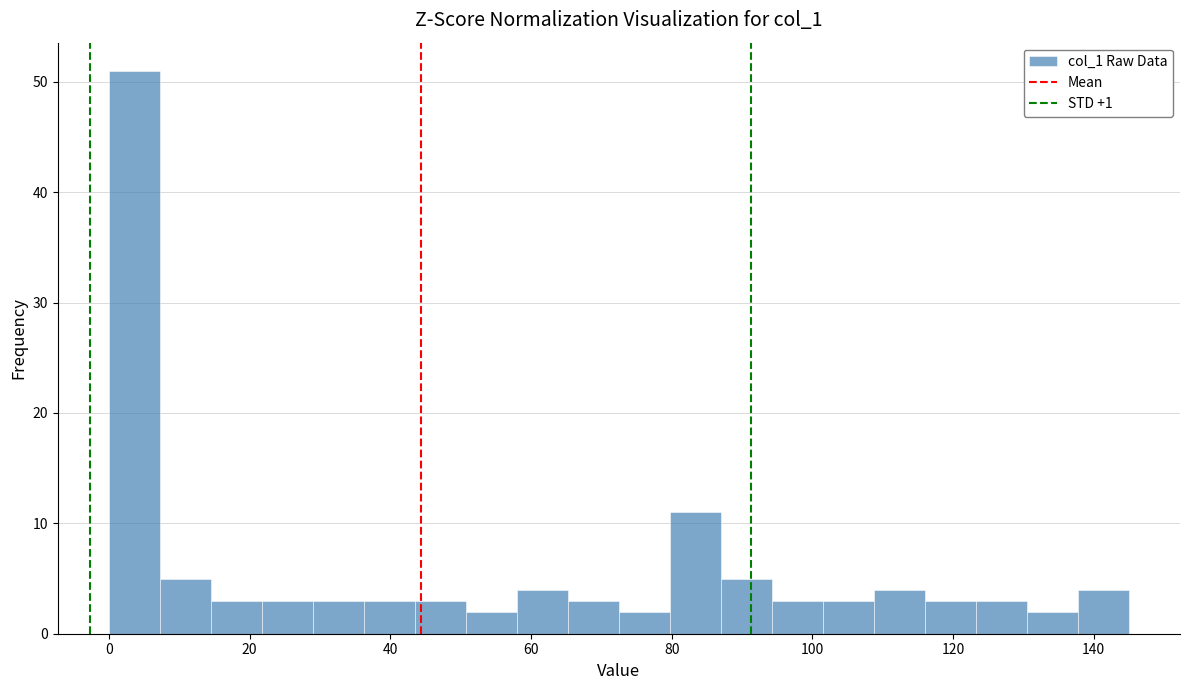

Read against the x-axis, roughly where is the centre of the tallest bar?

4